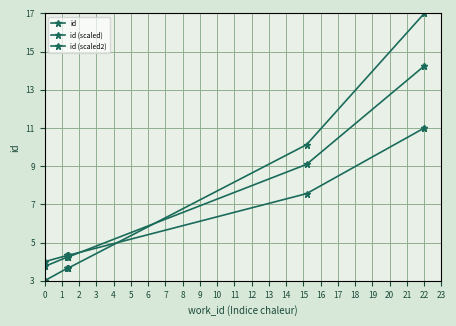

List the series in order of their overall mean, highest first.

id, id (scaled), id (scaled2)